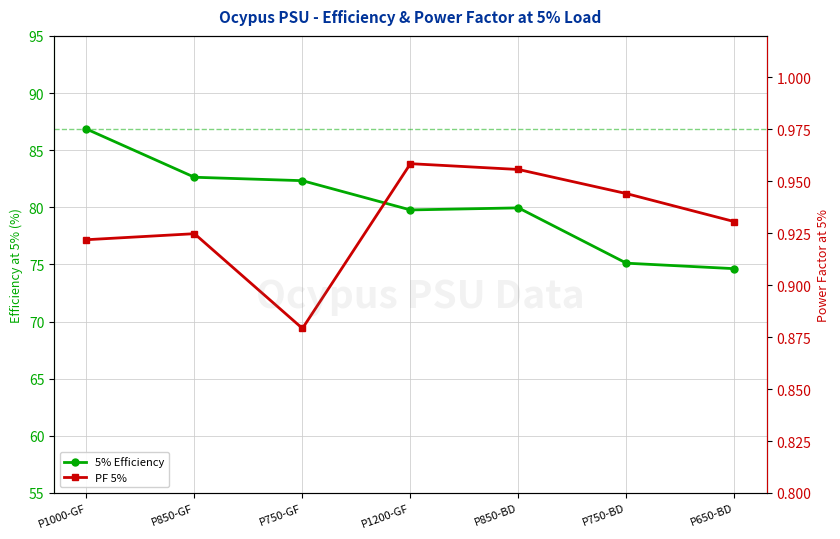

The PF 5% series shows 0.9 at P750-GF. True or false?

True